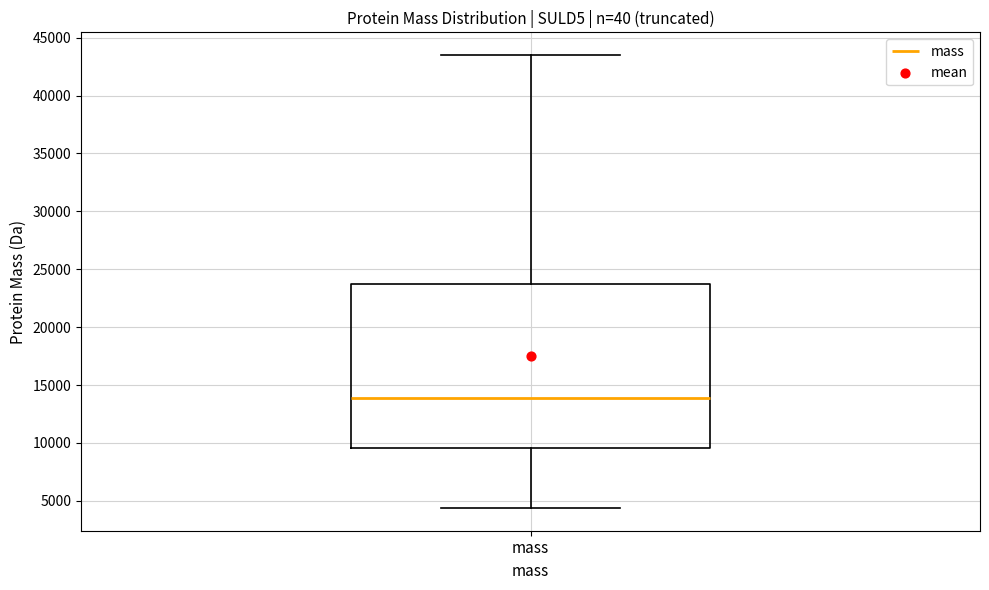

Read this box plot against the y-axis: the position of the median line, the range covered by the box, and the ends of both whiskers. The values are not printed on the chart, so give them approximately, as read against the axis.

median 14000, box 9500 to 23500, whiskers 4500 to 43500